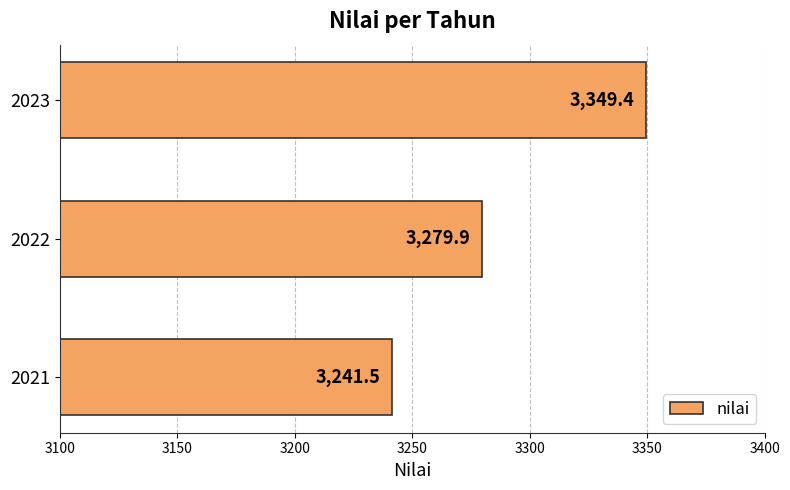

Approximately how many times larger is the value at 2022 compared to 2021?

1.0